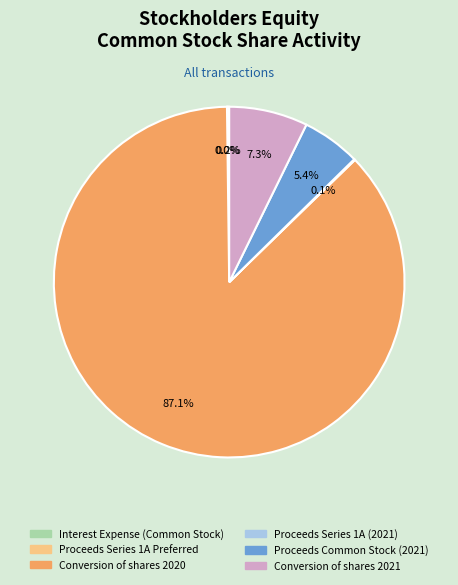

What is the largest slice in the pie chart?

Conversion of shares 2020